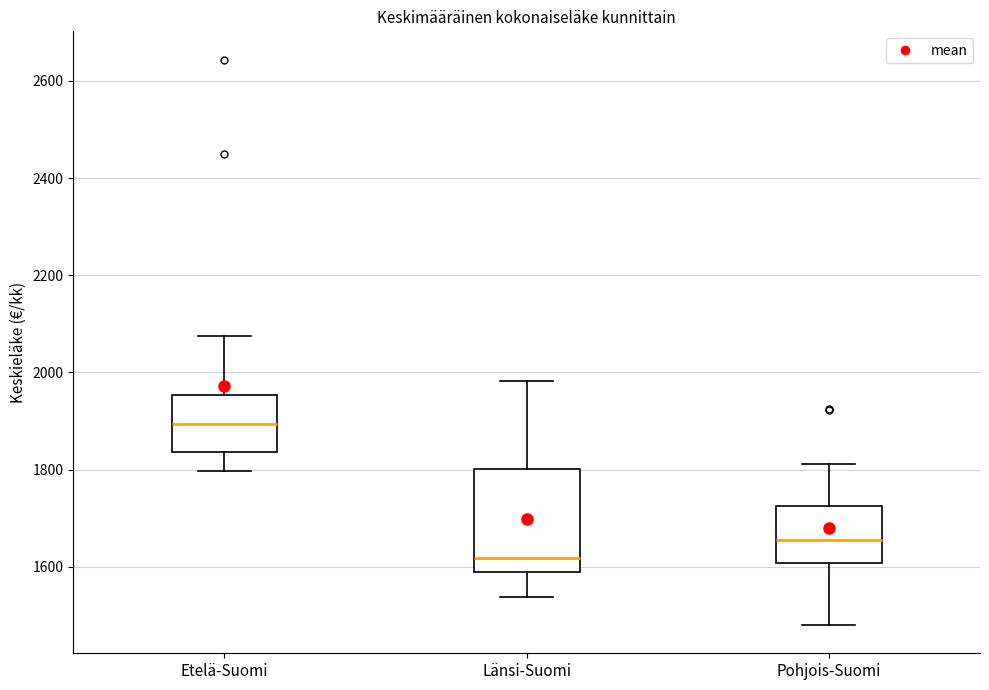

Reading left to right, read every box against the y-axis: the position of its median line, the range the box covers, and the ends of its whiskers. The values are not printed on the chart, so give them approximately, as read against the axis.

Etelä-Suomi: median 1900, box 1840 to 1960, whiskers 1800 to 2080
Länsi-Suomi: median 1620, box 1600 to 1800, whiskers 1540 to 1980
Pohjois-Suomi: median 1660, box 1600 to 1720, whiskers 1480 to 1820